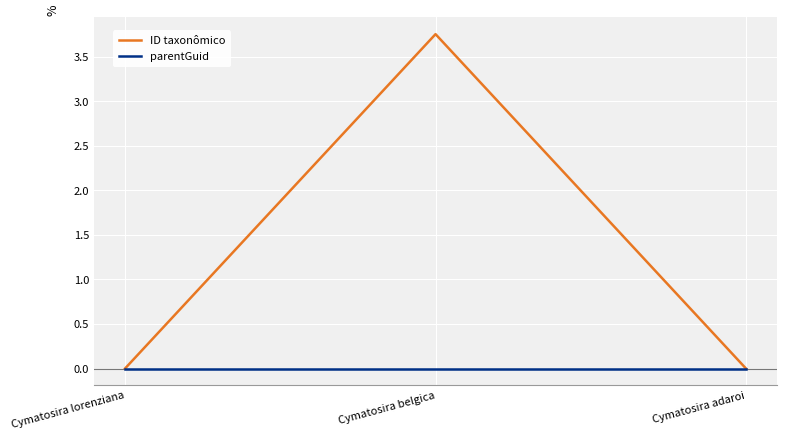

Is this an area chart (filled region under the line)?

No